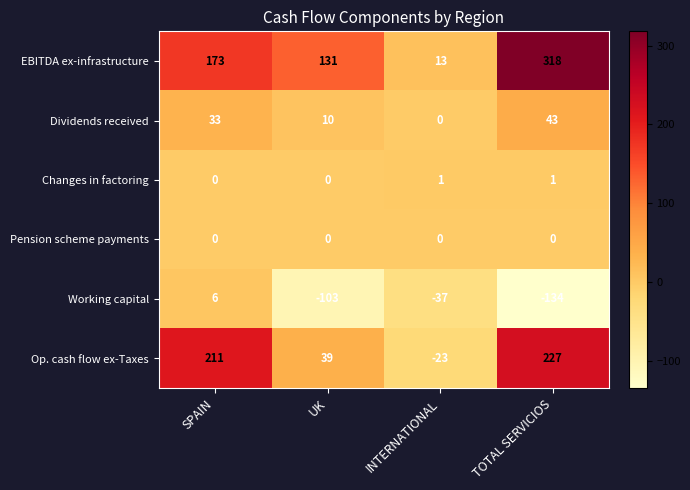

Is it true that Working capital equals -169 at UK?

False